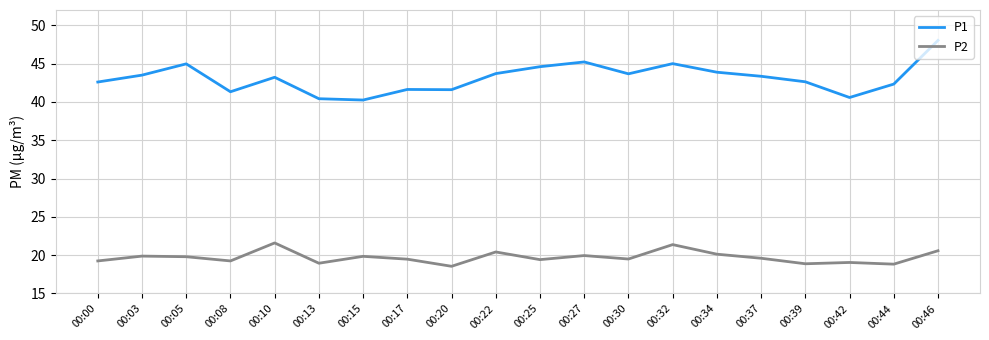

Does the chart display data point markers on the line(s)?

No